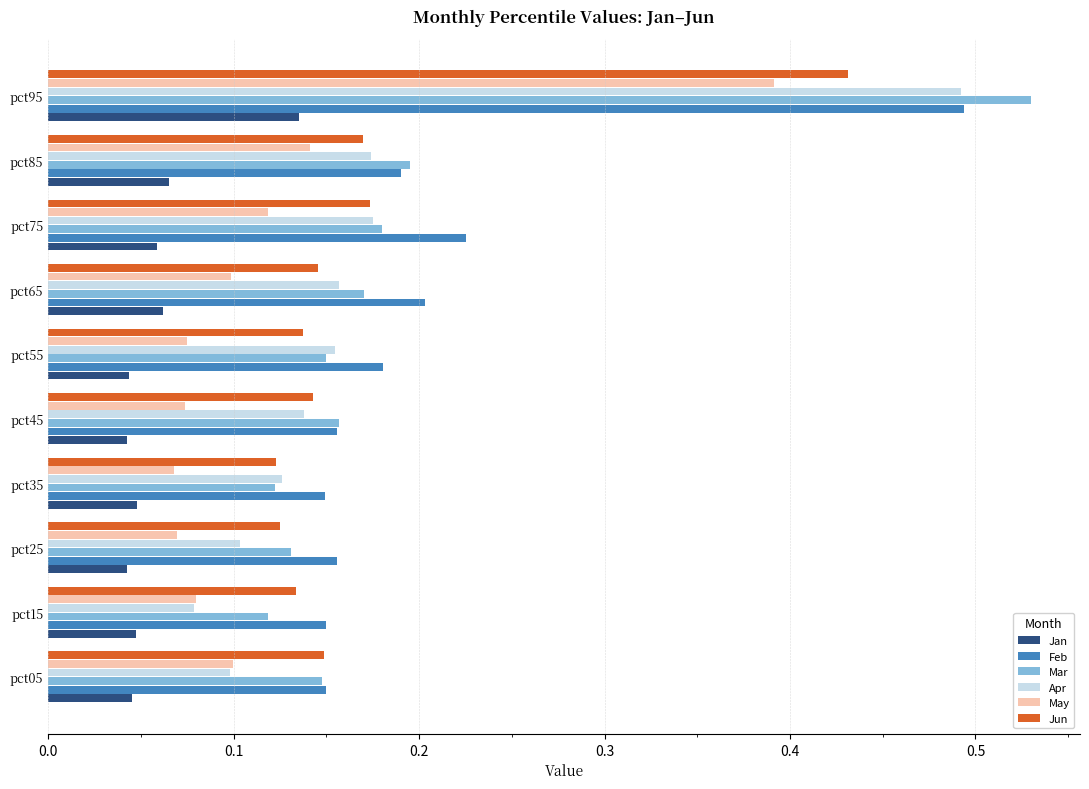

What are all the series names shown in the legend?

Jan, Feb, Mar, Apr, May, Jun